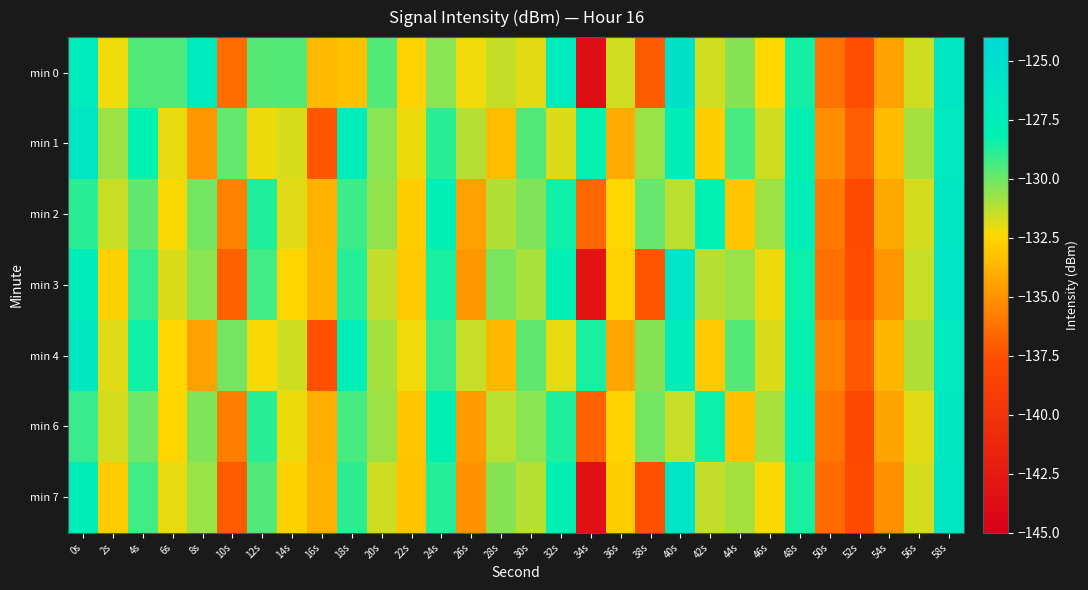

What is the spread (max minus min) of values at 48s?

1.0